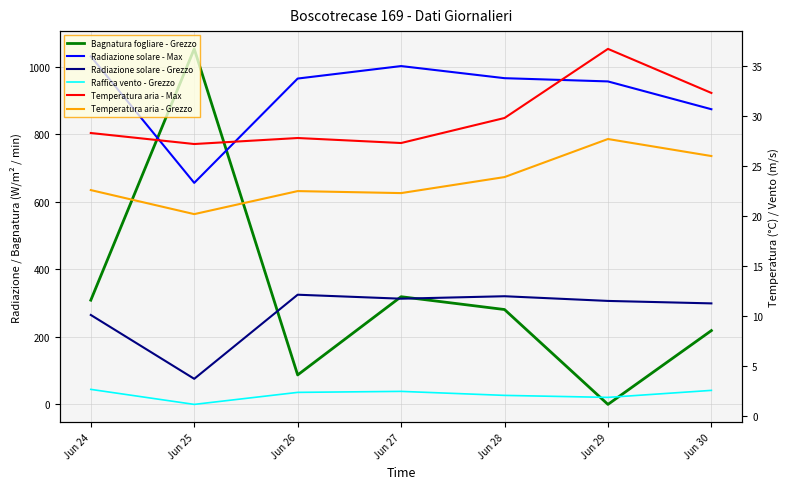

True or false: Radiazione solare - Grezzo and Temperatura aria - Grezzo intersect in this chart.

False